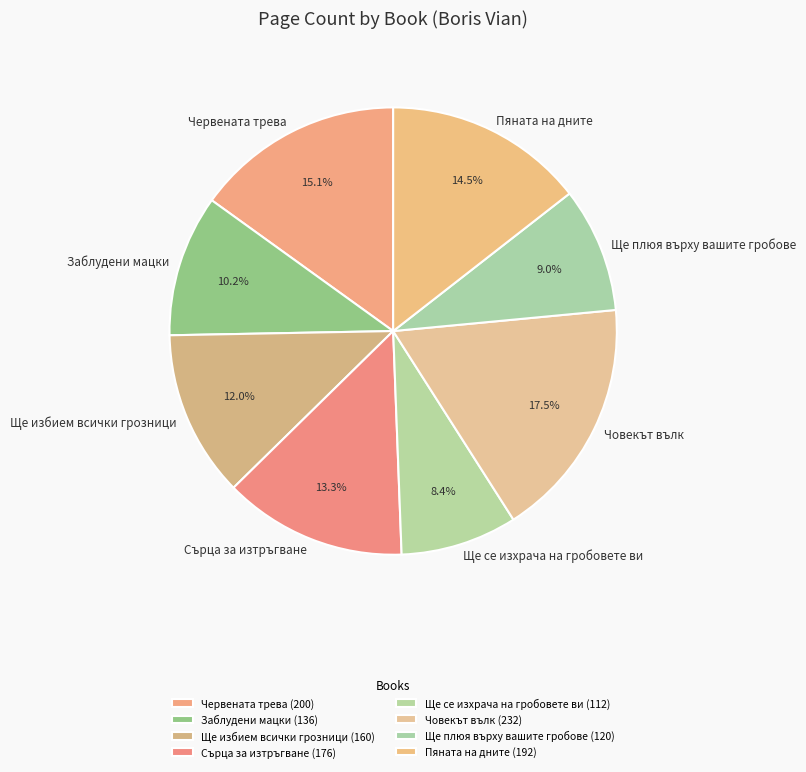

Is there any slice that represents more than half of the pie?

No